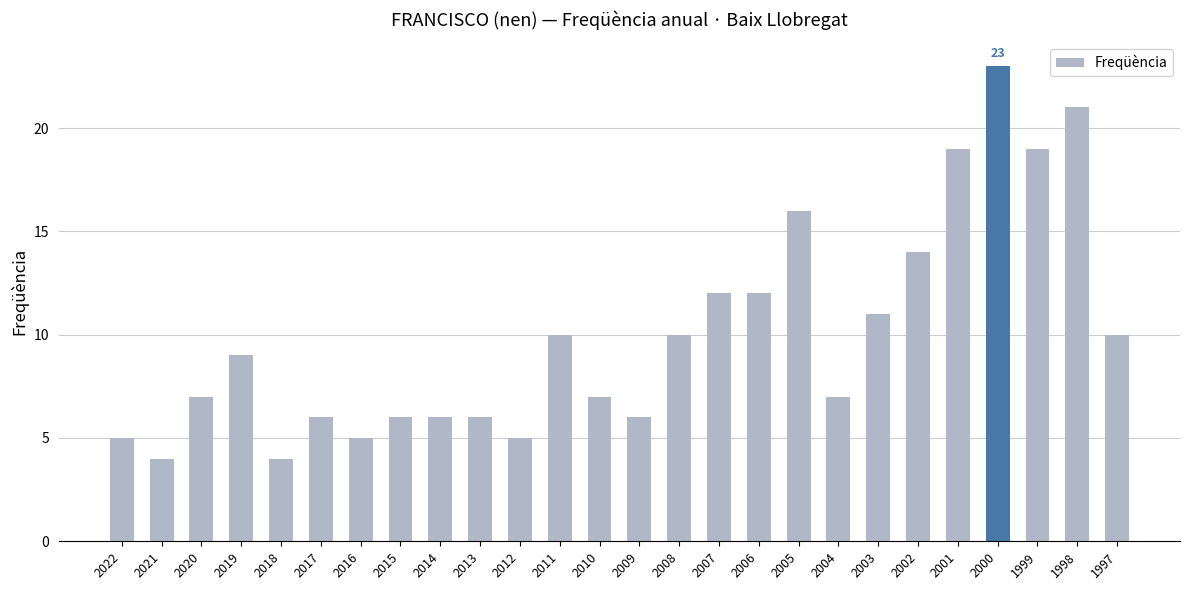

Read the value at 1997.

10